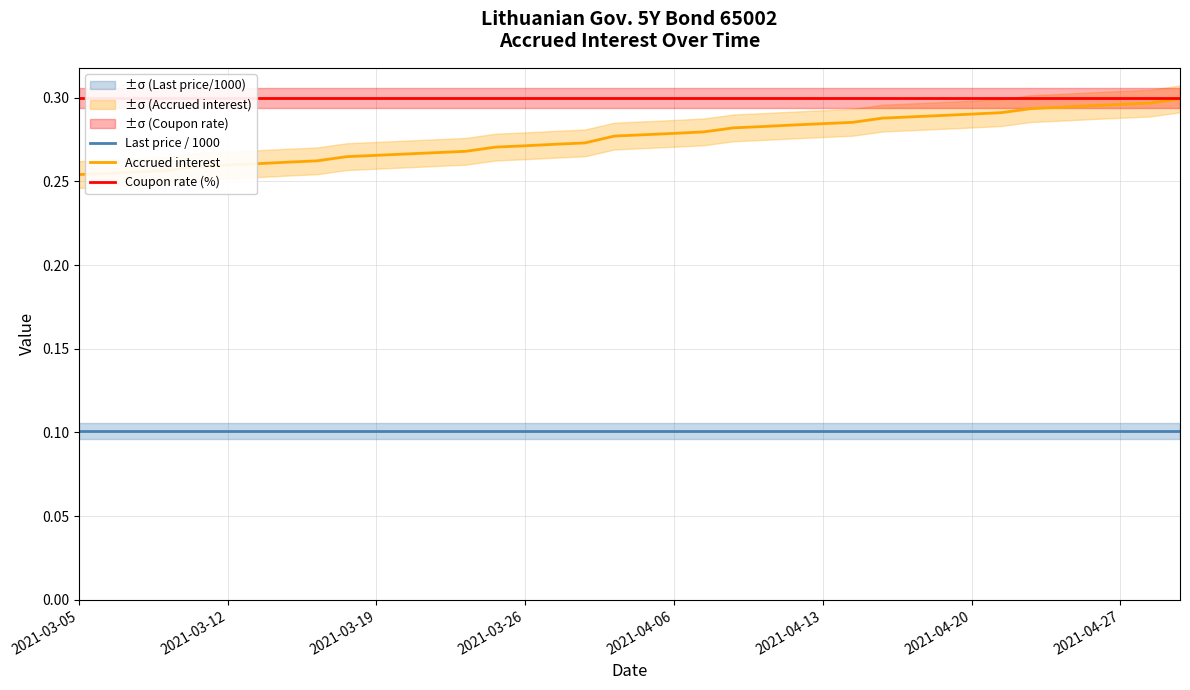

Read the Last price / 1000 value at 2021-04-20.

0.1